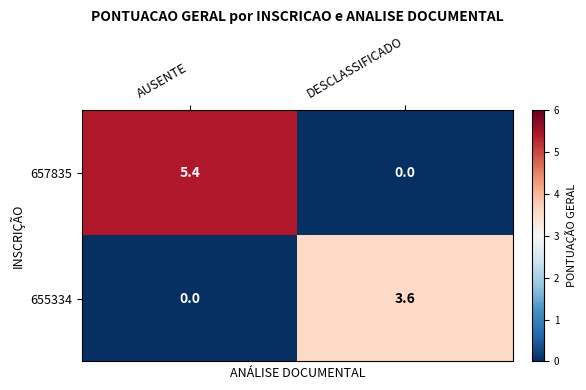

Which category has the lowest value in the 655334 series?

AUSENTE